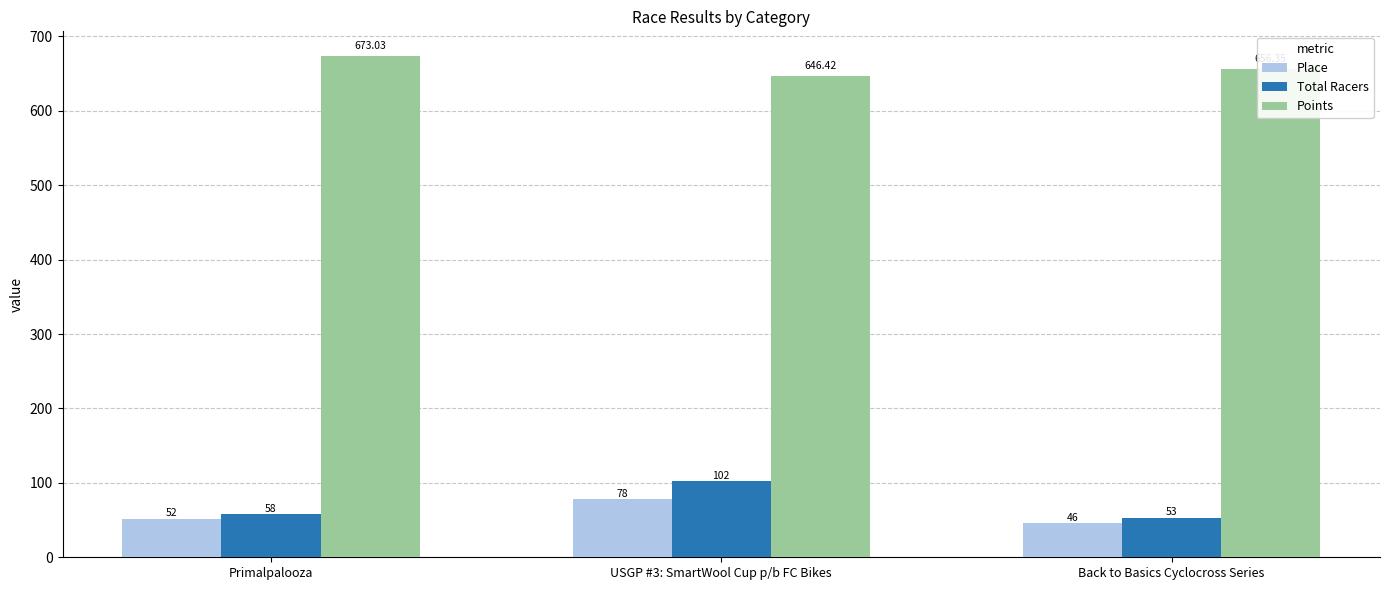

At which label does Points first exceed 656?

Primalpalooza